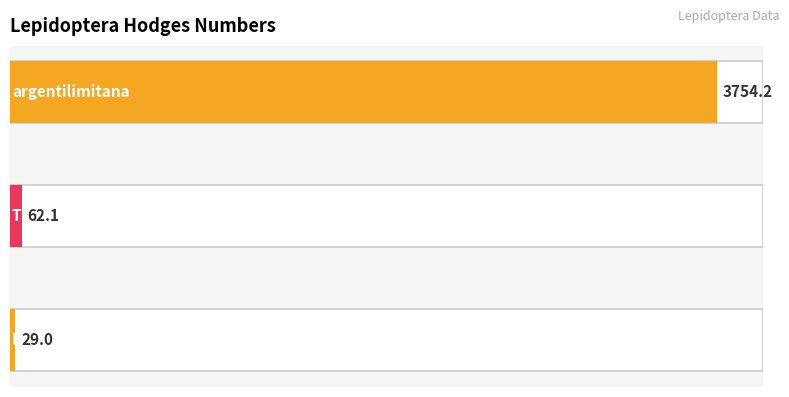

Approximately how many times larger is the value at argentilimitana compared to Tortricid Moths?

60.5